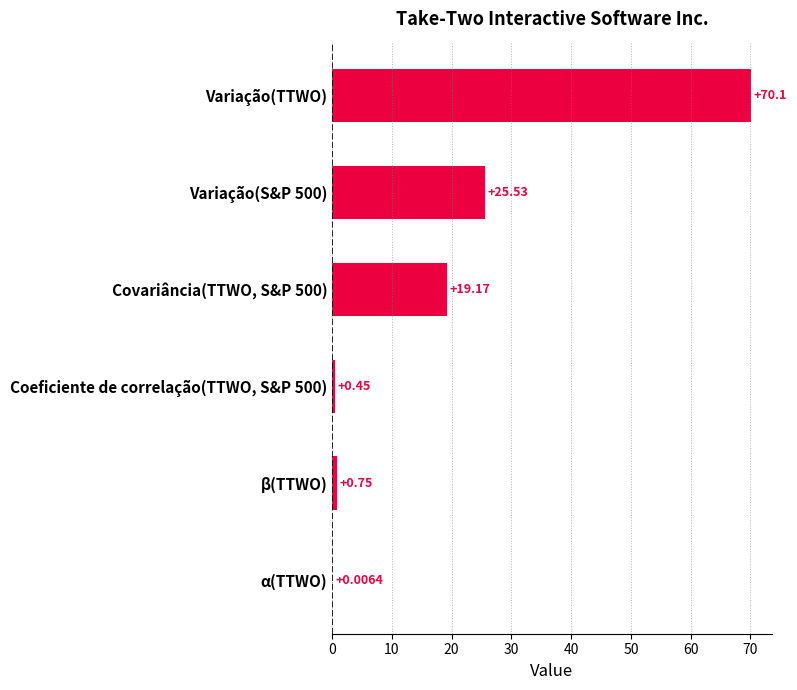

Count the number of data series in this chart.

1